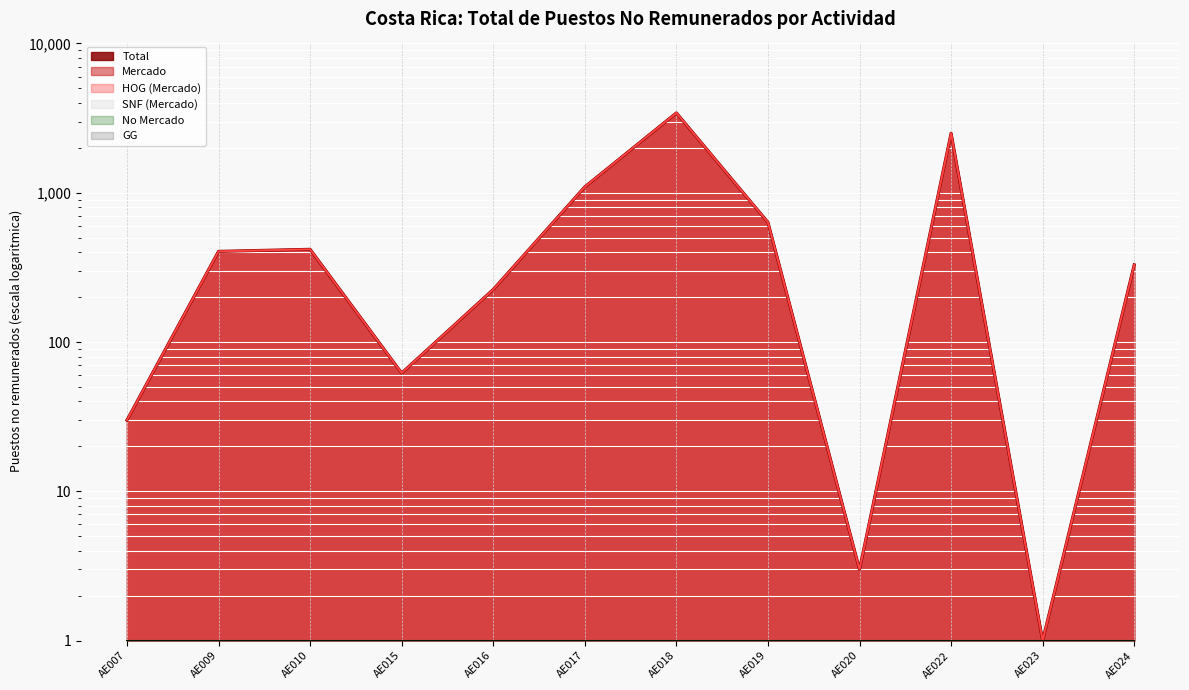

At which category does Mercado reach its first local peak?

AE010